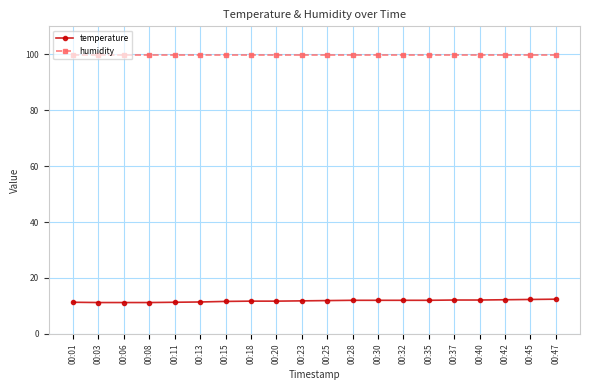

Rank the series by their maximum value, from lowest to highest.

temperature, humidity